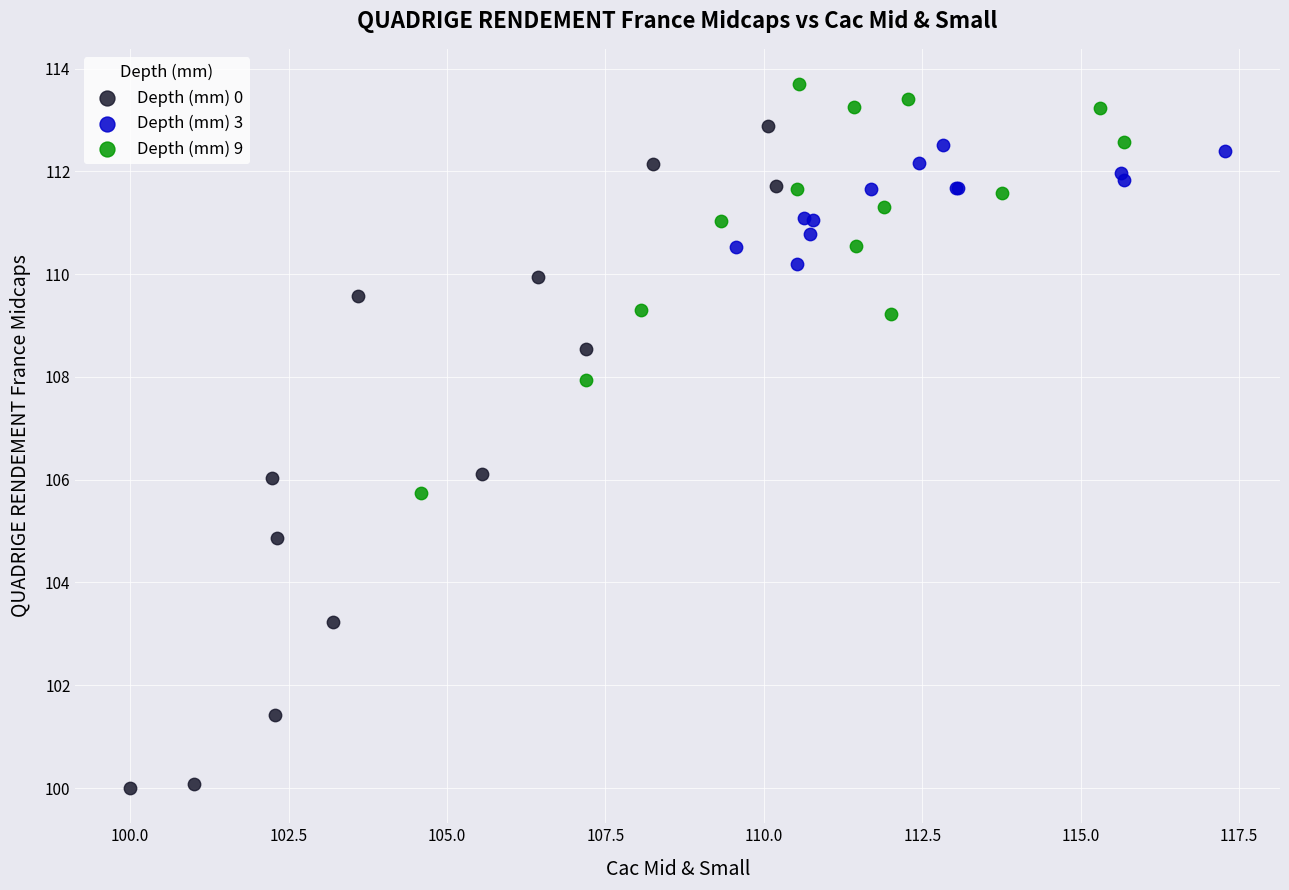

What are all the series names shown in the legend?

Depth (mm) 0, Depth (mm) 3, Depth (mm) 9